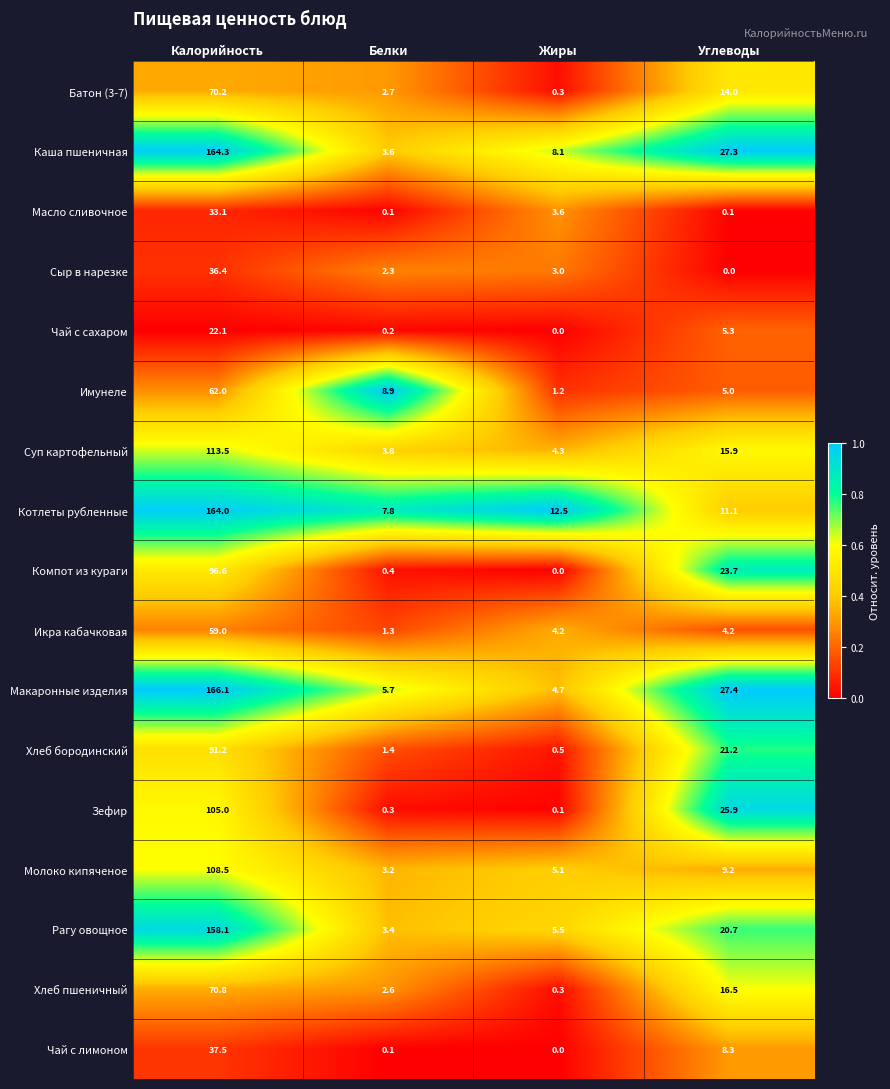

What is the lowest value of the Котлеты рубленные series?

7.8